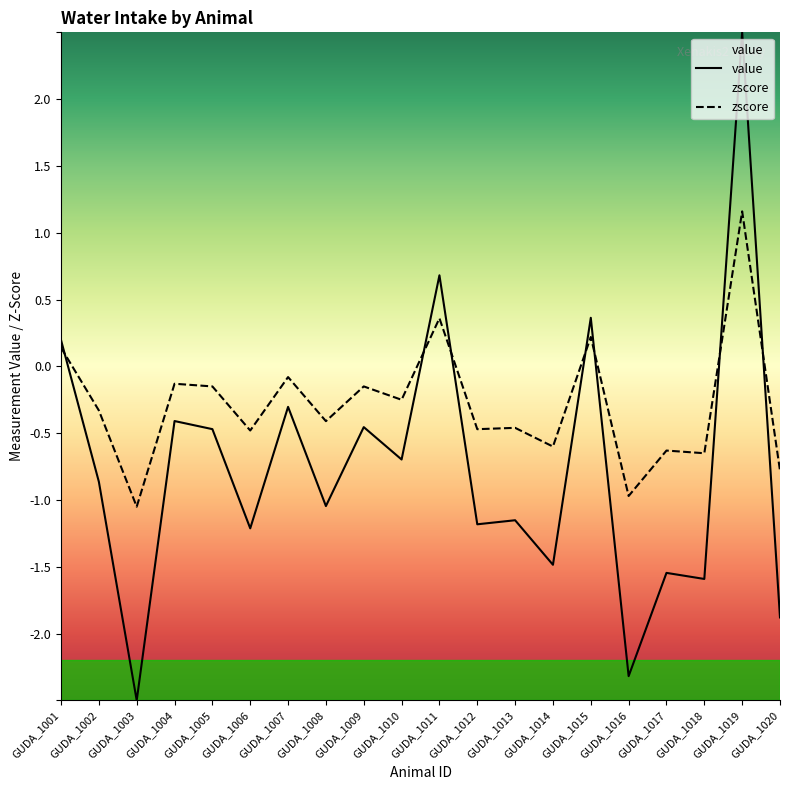

Is the value of value at GUDA_1002 greater than the value of zscore at GUDA_1012?

No